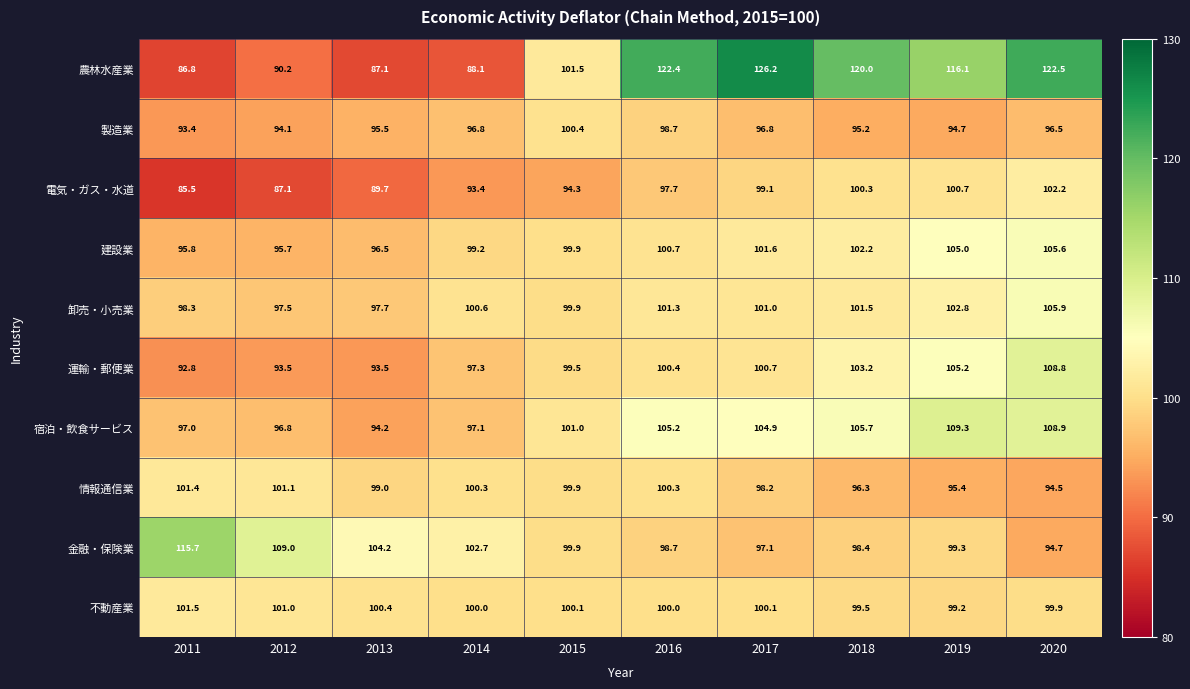

Rank the series by their maximum value, from lowest to highest.

製造業, 情報通信業, 不動産業, 電気・ガス・水道, 建設業, 卸売・小売業, 運輸・郵便業, 宿泊・飲食サービス, 金融・保険業, 農林水産業